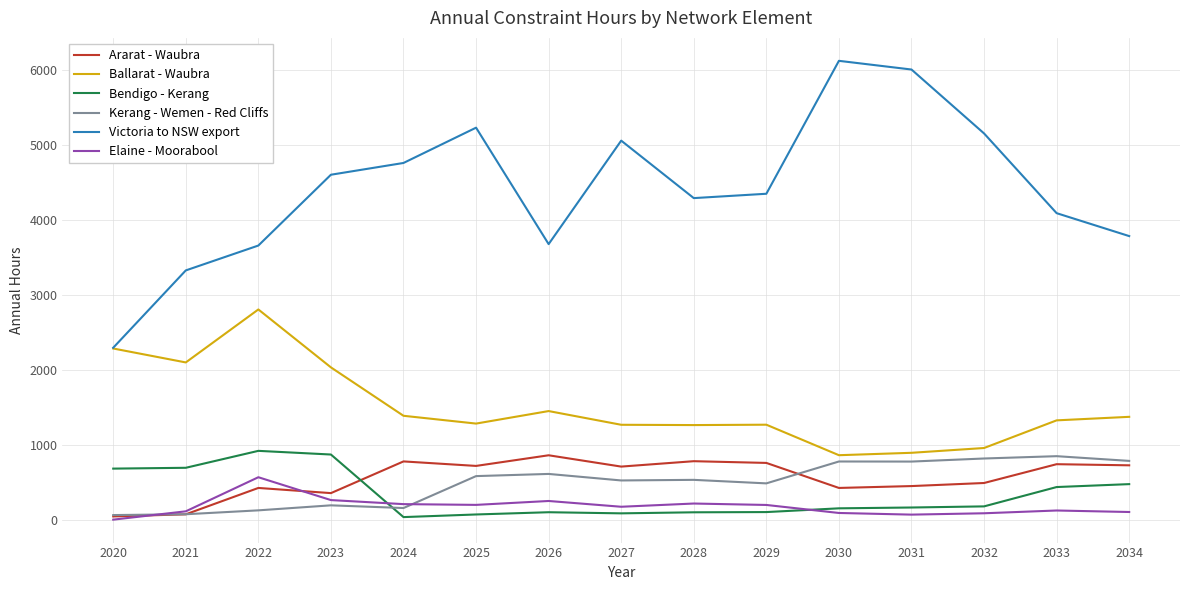

True or false: Victoria to NSW export and Ararat - Waubra cross at least once.

False